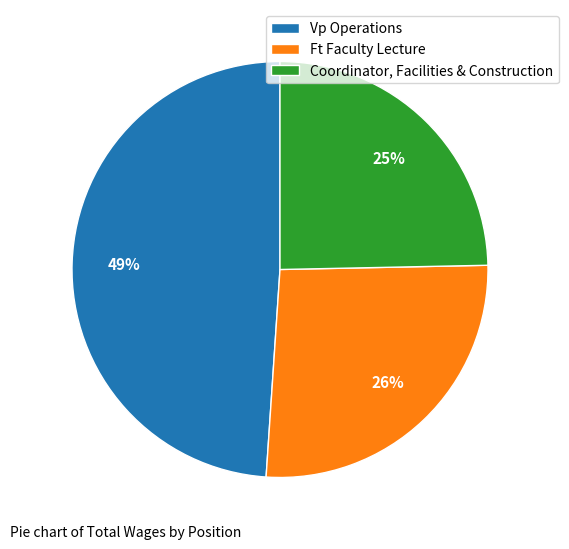

True or false: Vp Operations accounts for 49% of the total.

True